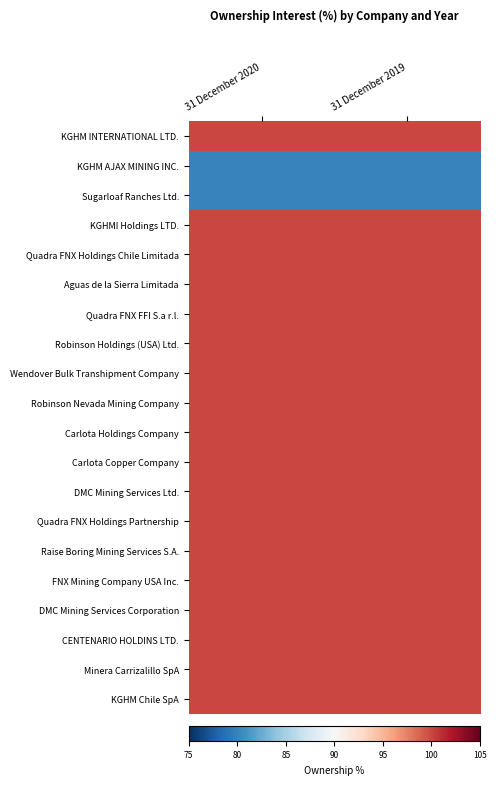

At how many categories does at least one series exceed 96?

2